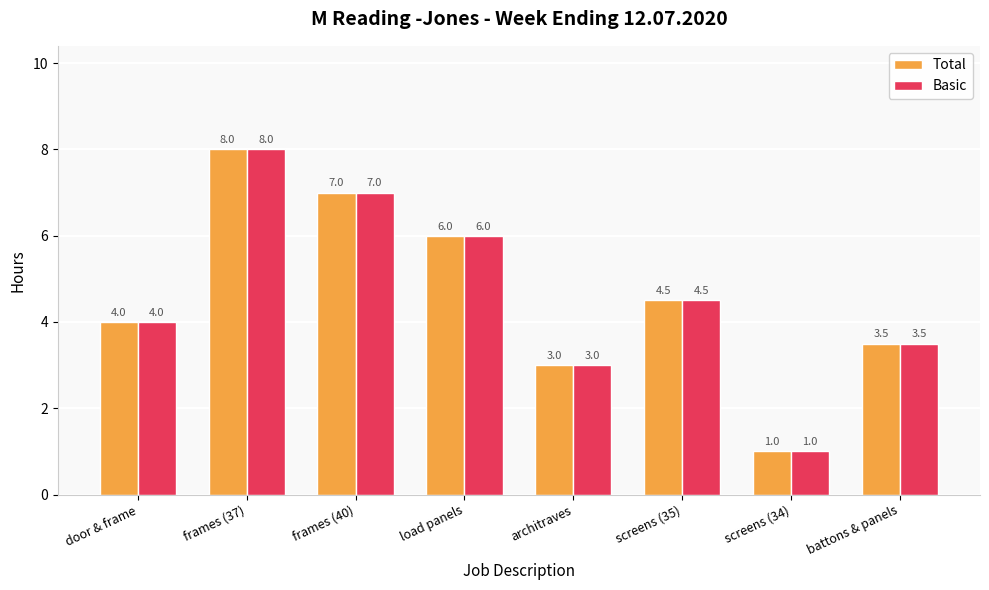

What position from the left is frames (40)?

3